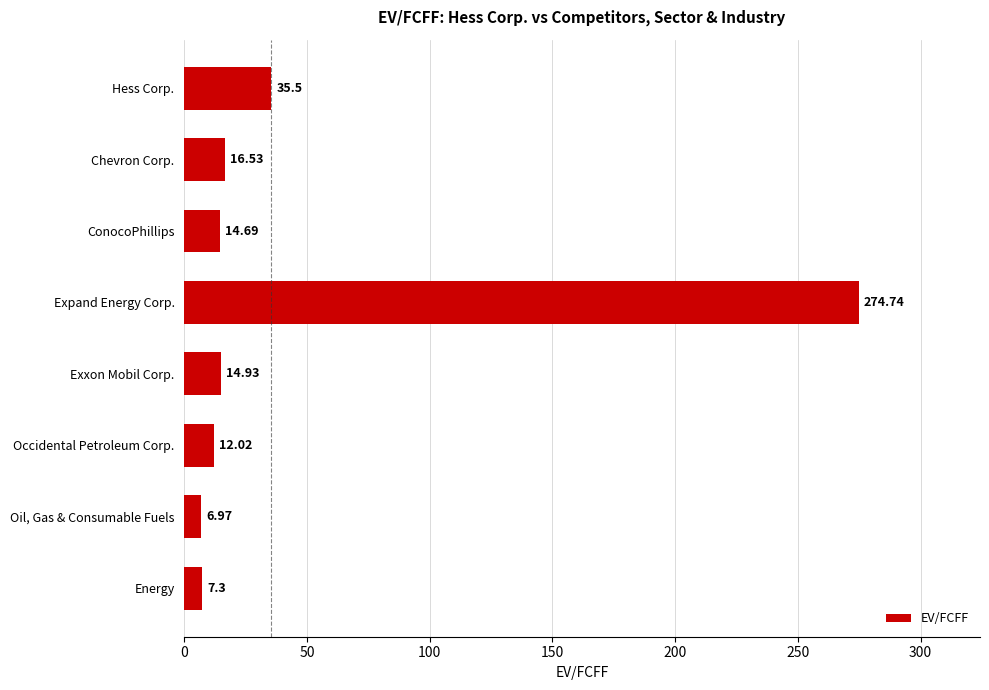

List the labels in order of value, smallest first.

Oil, Gas & Consumable Fuels, Energy, Occidental Petroleum Corp., ConocoPhillips, Exxon Mobil Corp., Chevron Corp., Hess Corp., Expand Energy Corp.